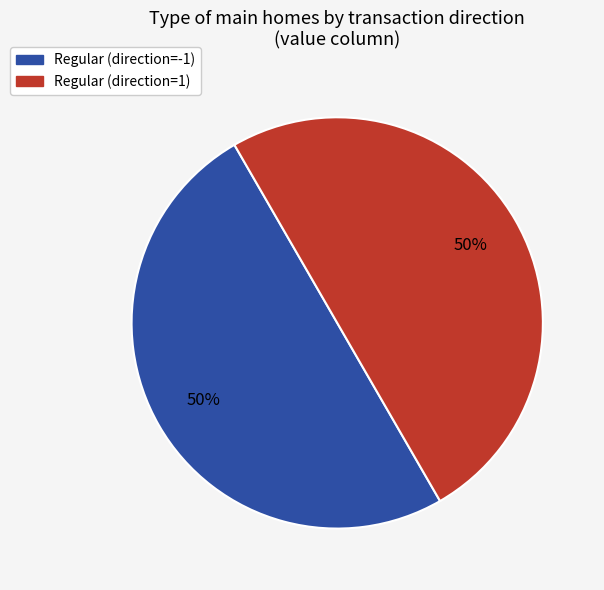

To the nearest percent, what is the average slice percentage?

50%